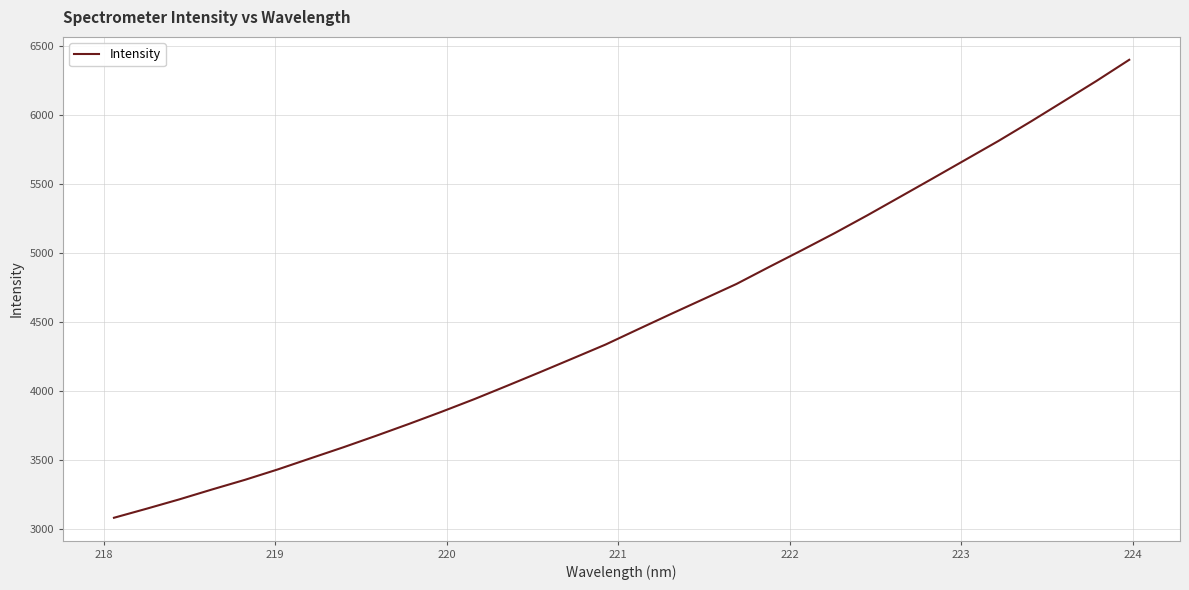

What is the smallest value displayed?

3081.6